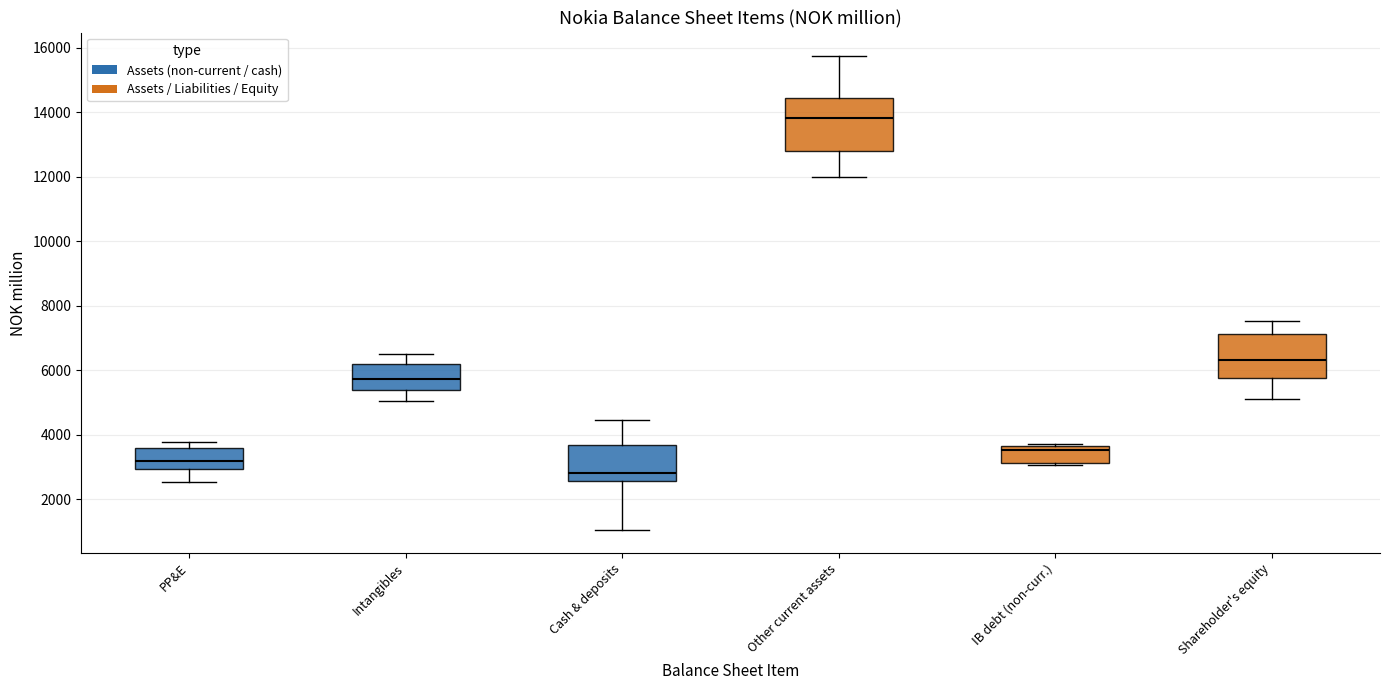

Reading left to right, read every box against the y-axis: the position of its median line, the range the box covers, and the ends of its whiskers. The values are not printed on the chart, so give them approximately, as read against the axis.

PP&E: median 3200, box 3000 to 3600, whiskers 2600 to 3800
Intangibles: median 5800, box 5400 to 6200, whiskers 5000 to 6600
Cash & deposits: median 2800, box 2600 to 3600, whiskers 1000 to 4400
Other current assets: median 13800, box 12800 to 14400, whiskers 12000 to 15800
IB debt (non-curr.): median 3600 (just below the box's upper edge), box 3200 to 3600, whiskers 3000 to 3800
Shareholder's equity: median 6400, box 5800 to 7200, whiskers 5200 to 7600